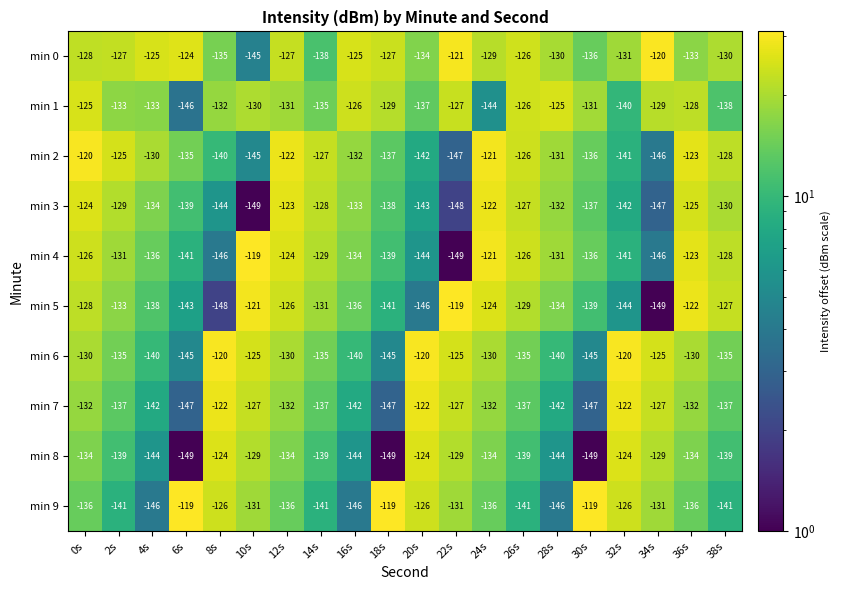

What is the highest value of the min 6 series?

-120